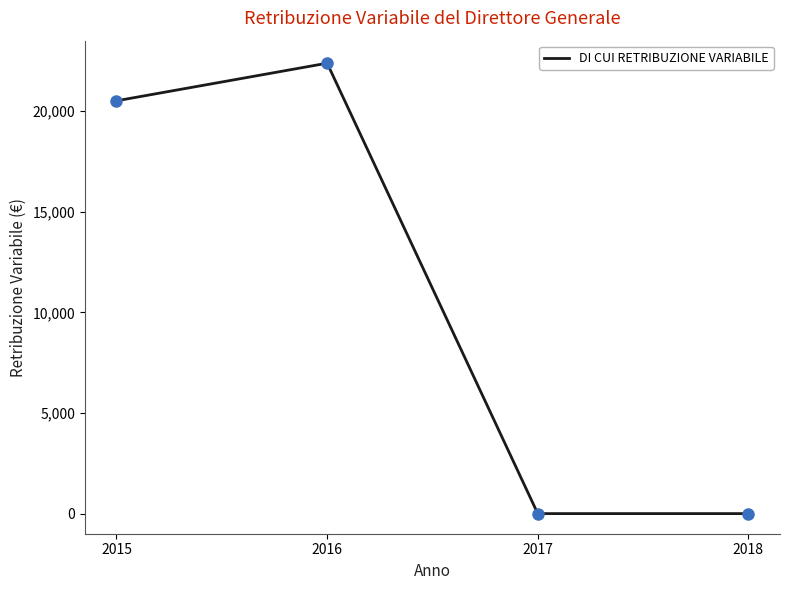

Between 2018 and 2015, which is larger?

2015